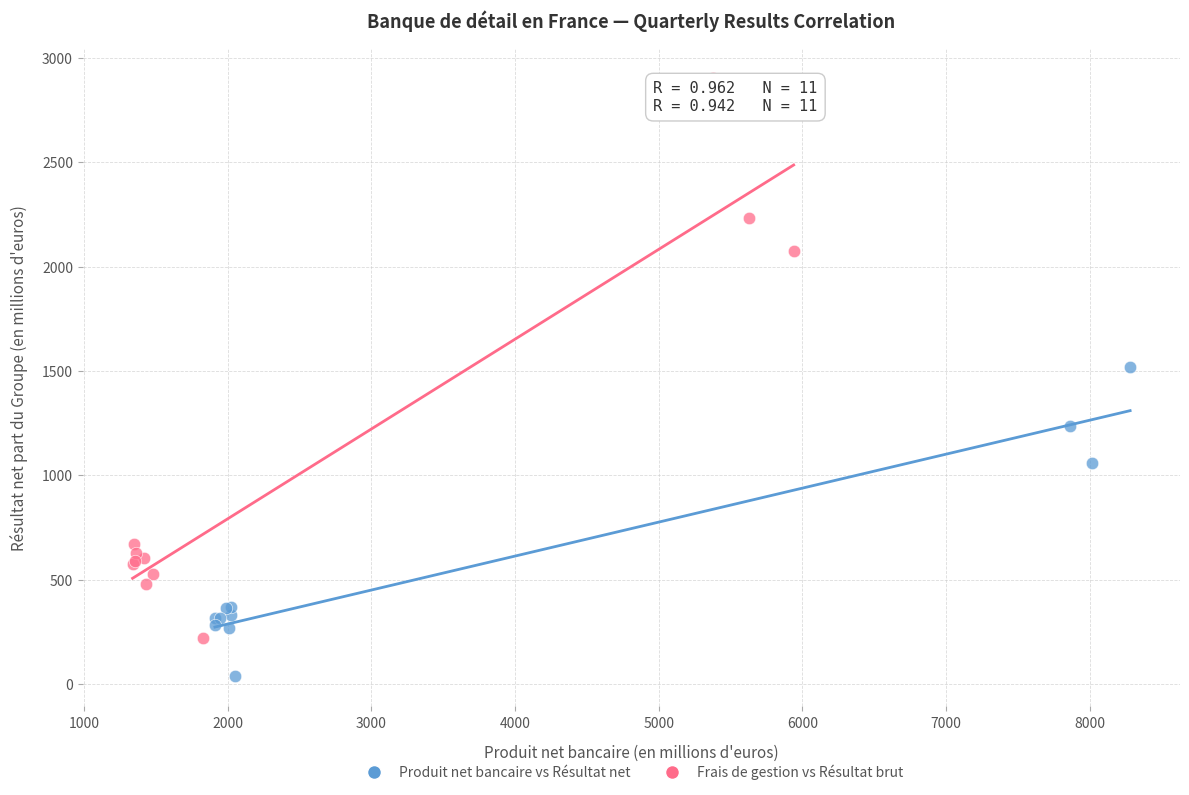

Which series reaches the maximum Y coordinate?

Frais de gestion vs Résultat brut